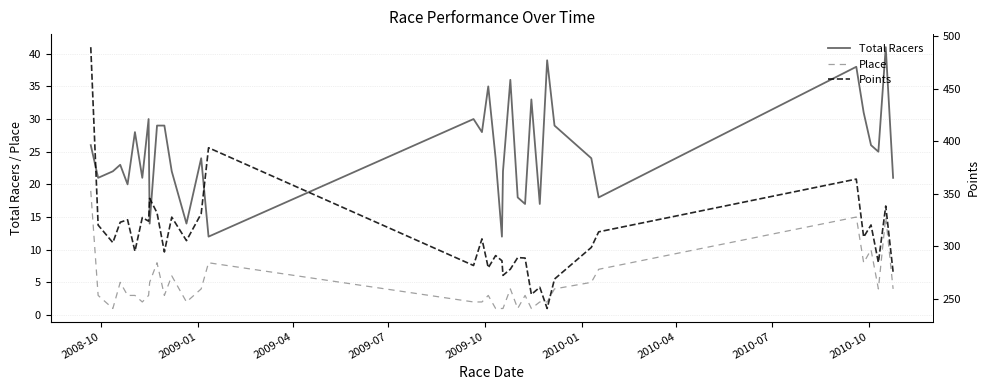

What is the lowest value of the Total Racers series?

12